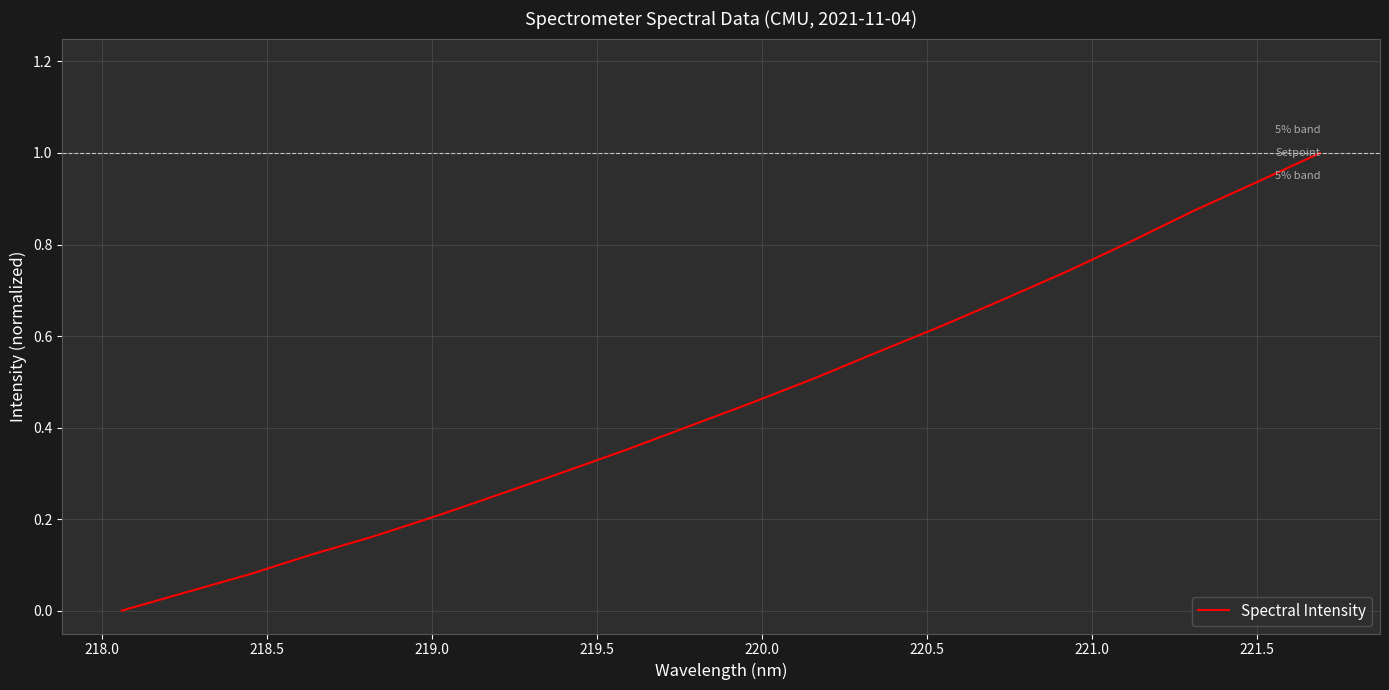

What is the difference between the maximum and minimum values?

1.0